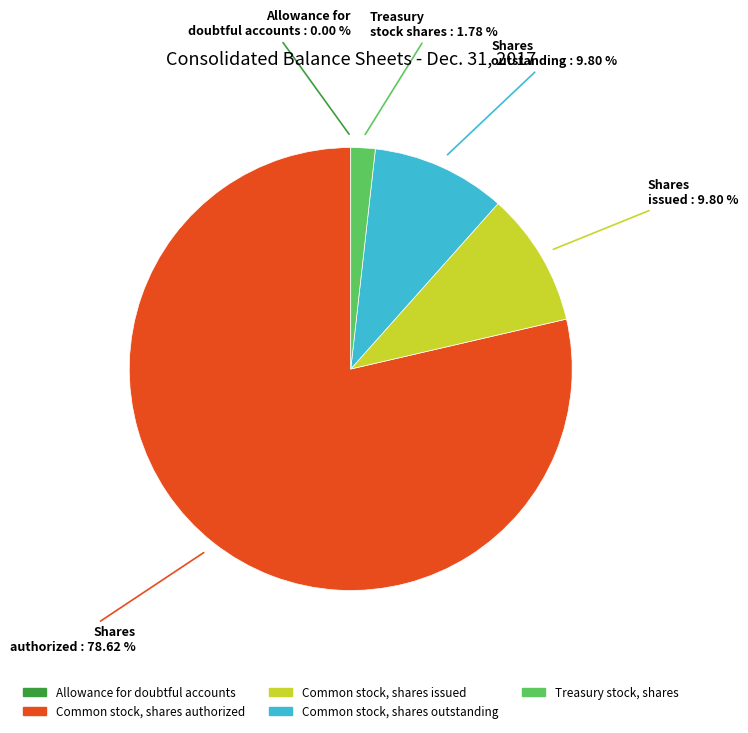

To the nearest percent, what portion does Treasury stock, shares represent?

2%